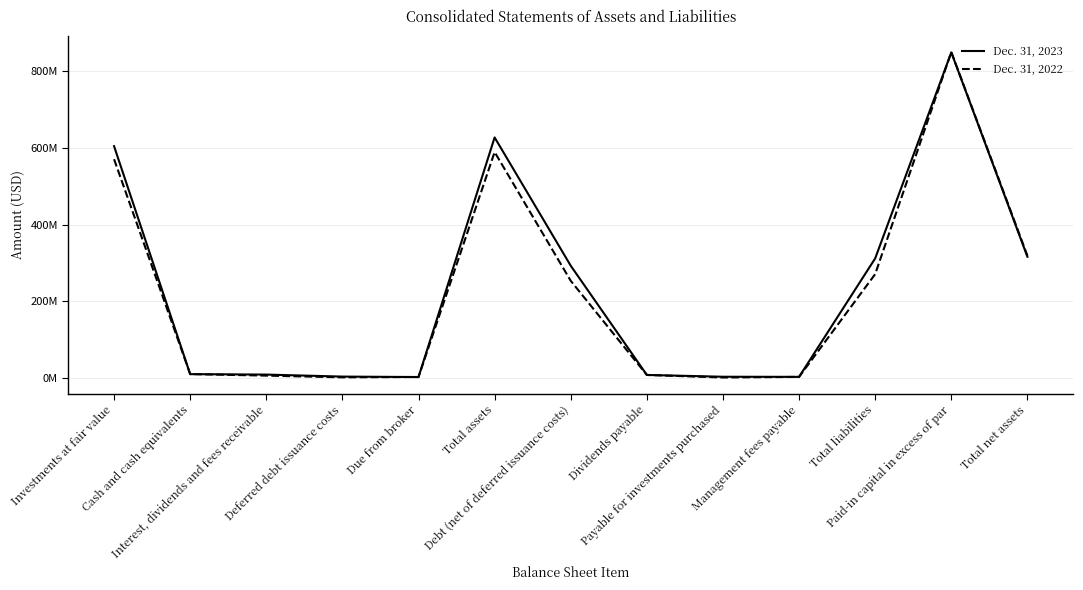

What is the sum of the Dec. 31, 2023 values at Cash and cash equivalents and Due from broker?

11182367